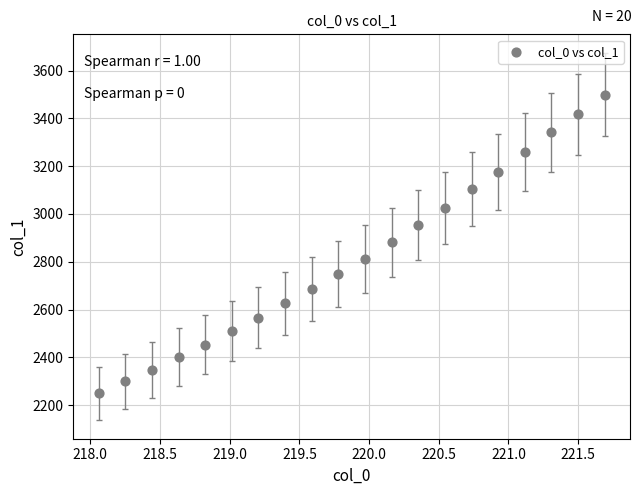

What is the range of Y values (max minus min)?

1250.8